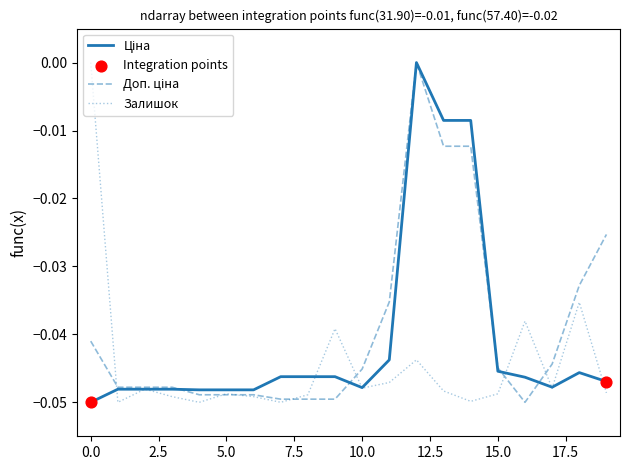

Which series has the largest total across all categories?

Доп. ціна